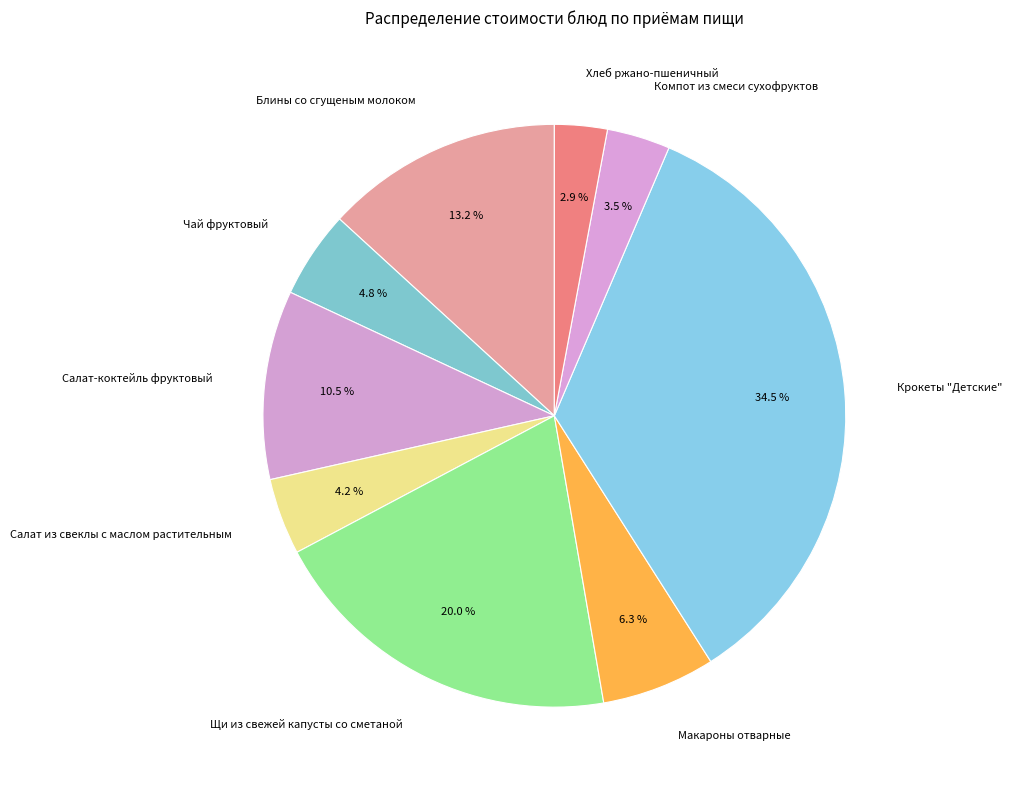

Rank the categories by value from highest to lowest.

Крокеты "Детские", Щи из свежей капусты со сметаной, Блины со сгущеным молоком, Салат-коктейль фруктовый, Макароны отварные, Чай фруктовый, Салат из свеклы с маслом растительным, Компот из смеси сухофруктов, Хлеб ржано-пшеничный